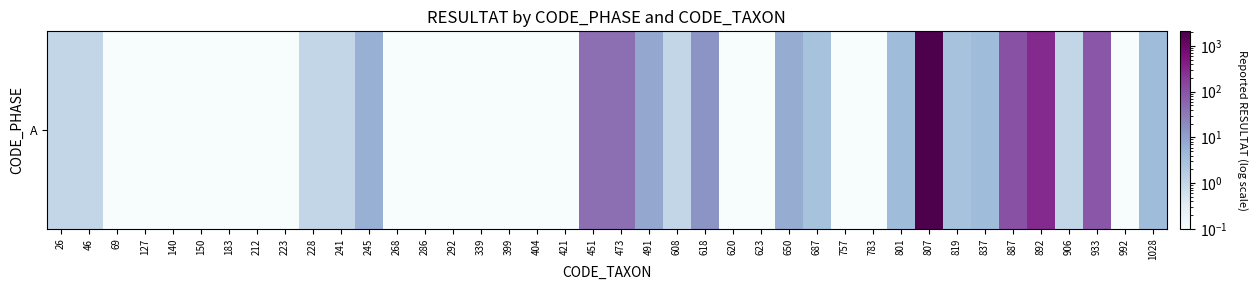

Which category has the highest value across all series?

807